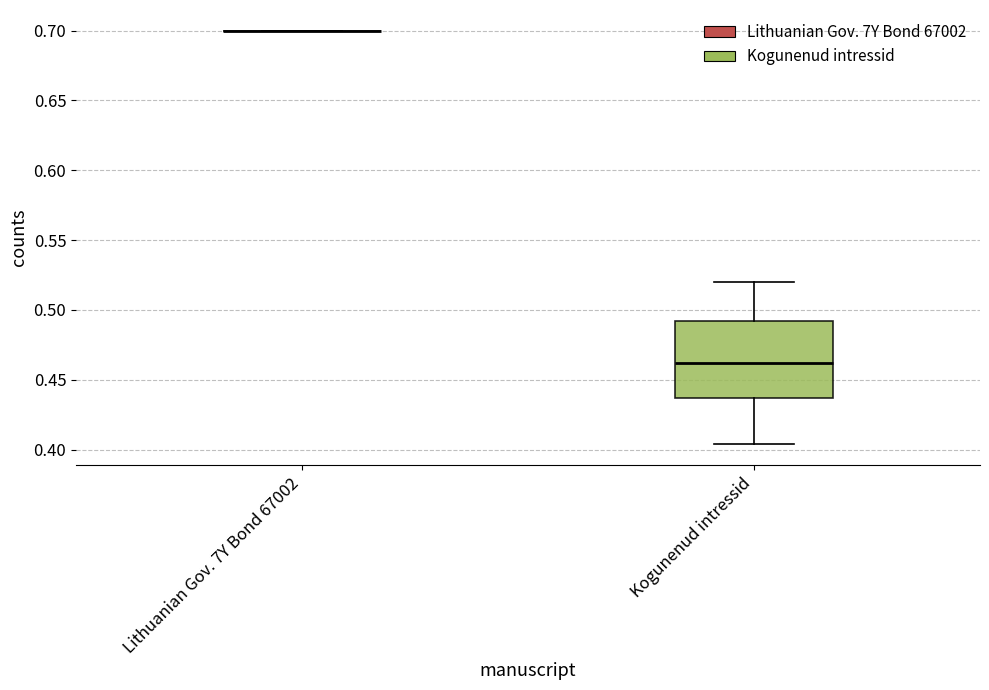

Reading left to right, read every box against the y-axis: the position of its median line, the range the box covers, and the ends of its whiskers. The values are not printed on the chart, so give them approximately, as read against the axis.

Lithuanian Gov. 7Y Bond 67002: box collapsed to a line at 0.700, whiskers 0.700 to 0.700
Kogunenud intressid: median 0.460, box 0.435 to 0.490, whiskers 0.405 to 0.520